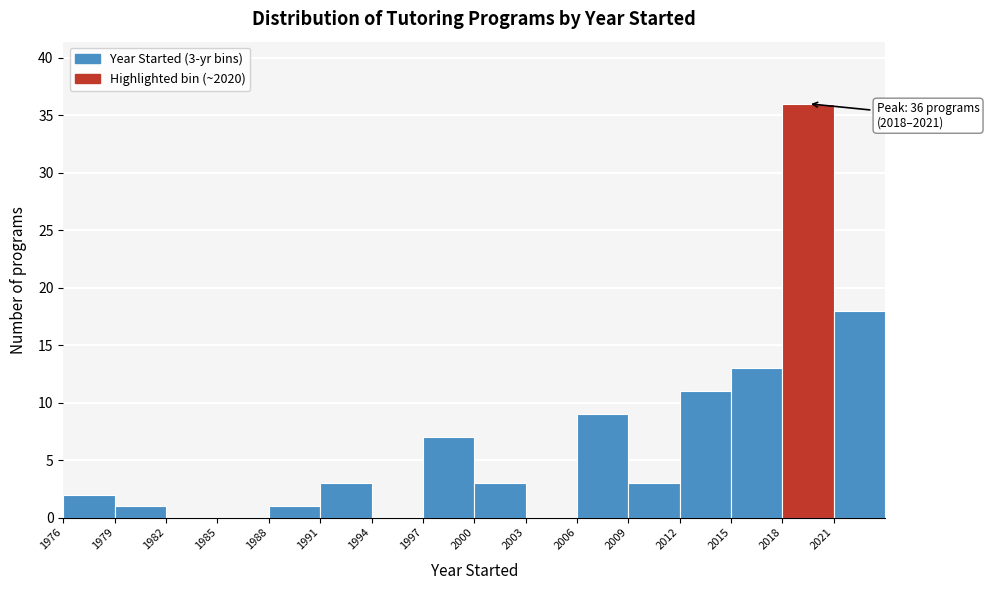

Over which range of the x-axis is the bar tallest?

2018 to 2021